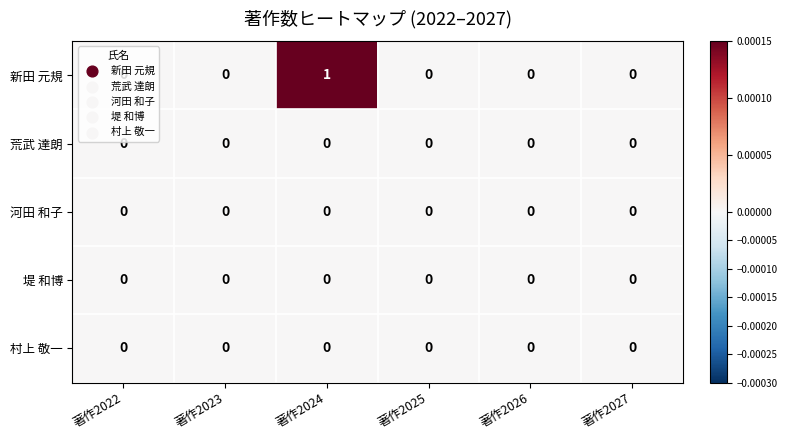

Which series has the largest total across all categories?

新田 元規